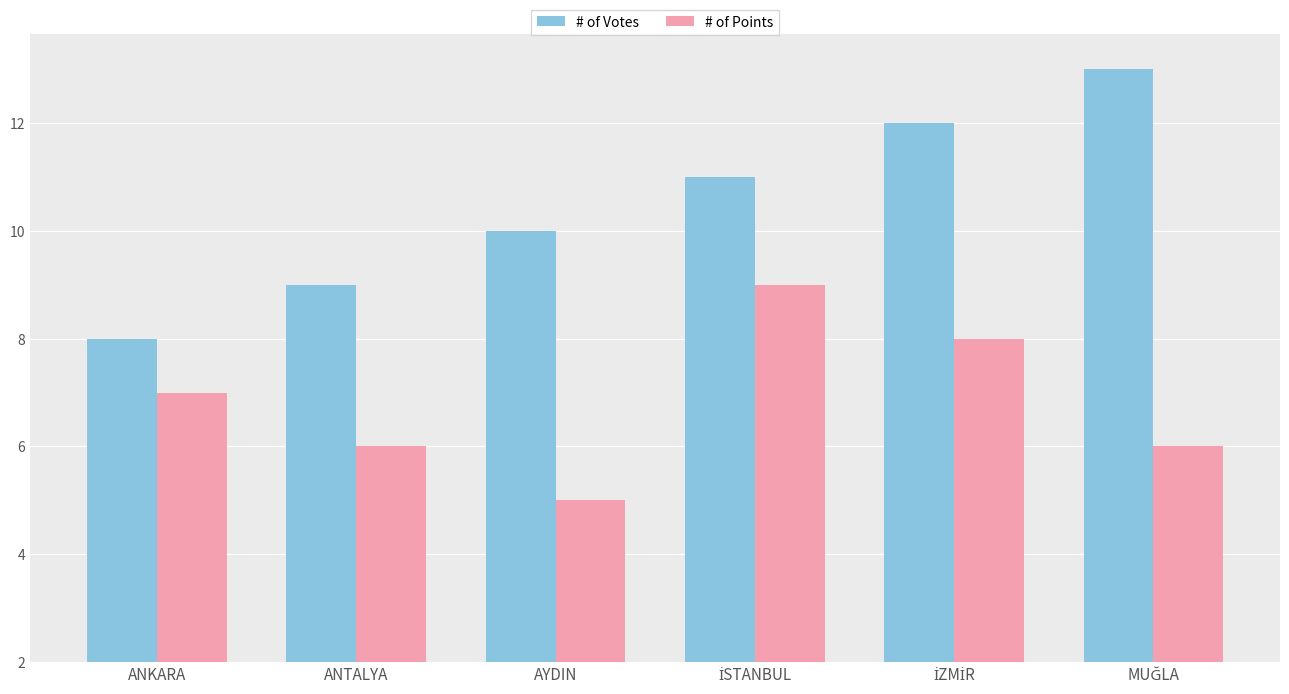

Which series has the widest spread of values?

# of Votes